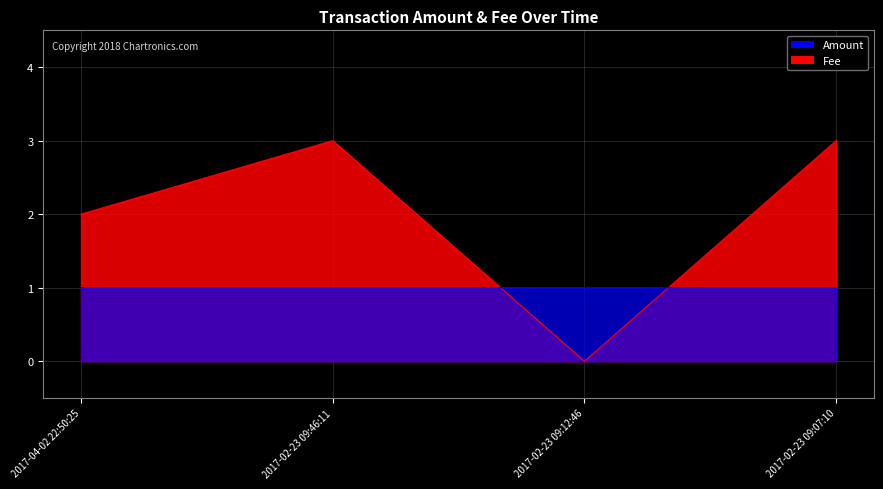

Is the value of Fee at 2017-04-02 22:50:25 greater than the value of Amount at 2017-04-02 22:50:25?

No